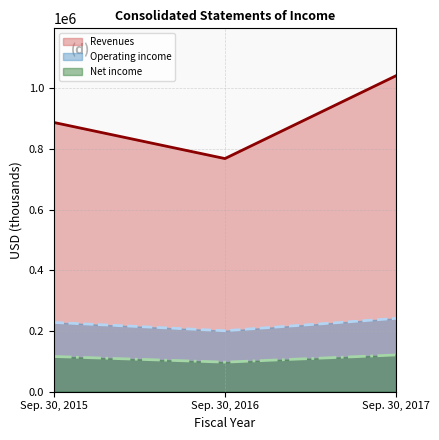

How many lines are shown in the chart?

3